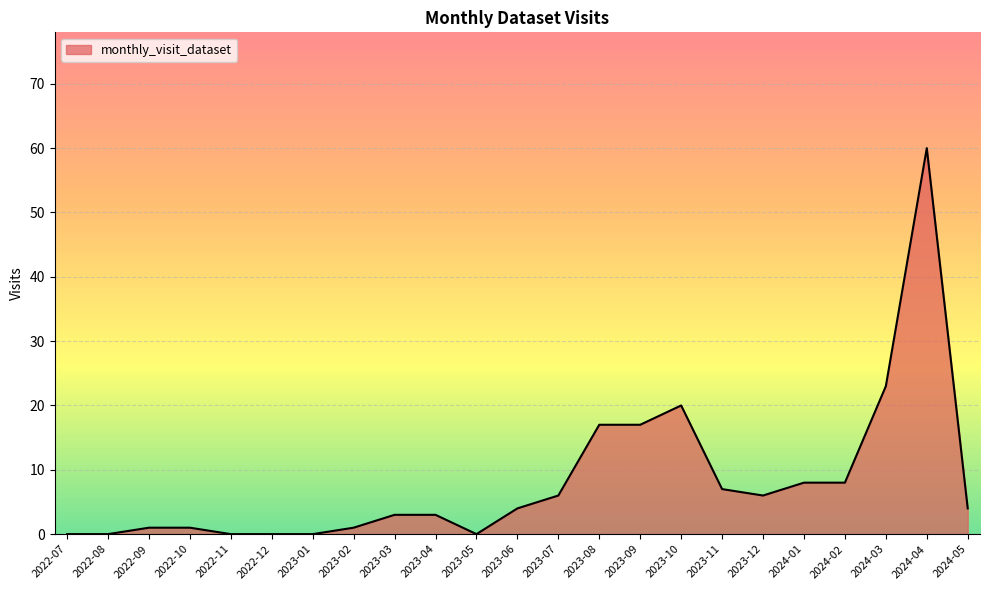

Reading right to left, extract all data points from this chart.

4	60	23	8	8	6	7	20	17	17	6	4	0	3	3	1	0	0	0	1	1	0	0